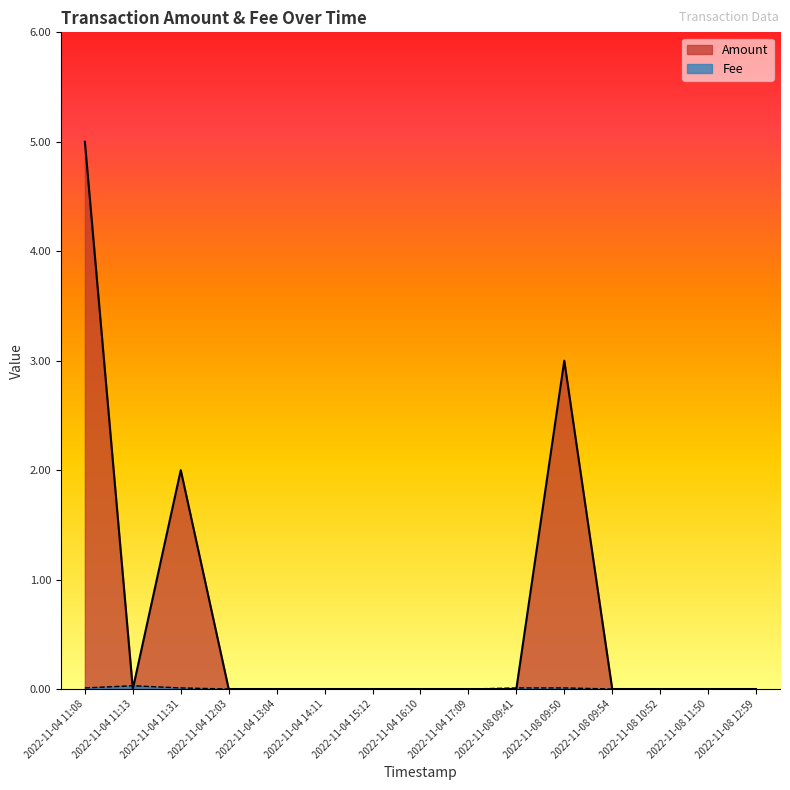

Where is the first local maximum for Amount?

2022-11-04 11:31